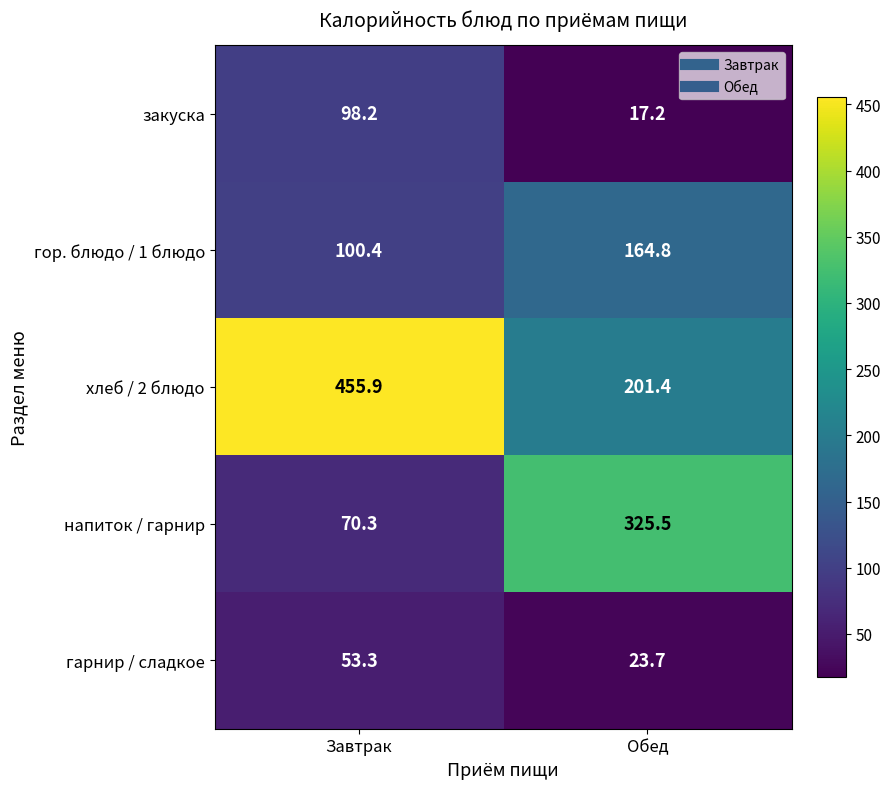

Reading right to left, what are all the values shown in this chart?

закуска: Обед=17.2	Завтрак=98.2
гор. блюдо / 1 блюдо: Обед=164.8	Завтрак=100.4
хлеб / 2 блюдо: Обед=201.4	Завтрак=455.9
напиток / гарнир: Обед=325.5	Завтрак=70.3
гарнир / сладкое: Обед=23.7	Завтрак=53.3